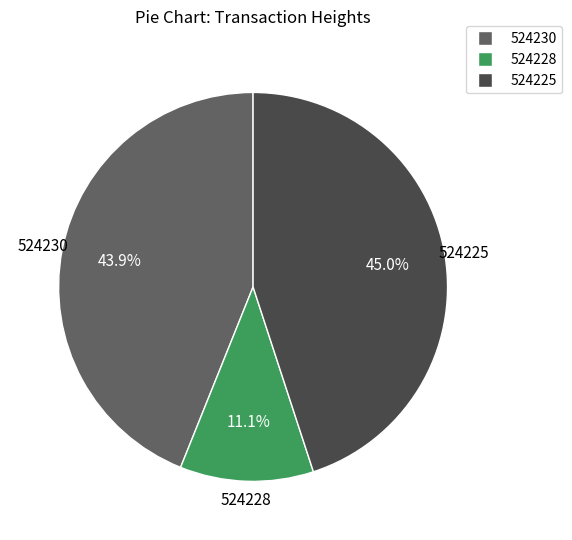

Between 524230 and 524225, which is larger?

524225